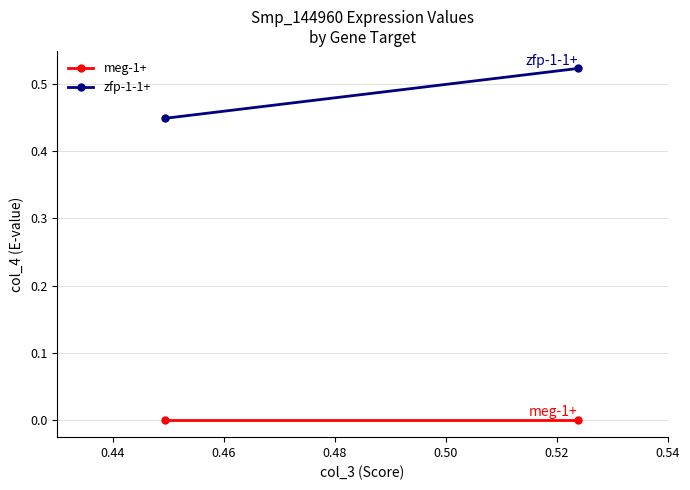

True or false: zfp-1-1+ has a value of 0.2 at 0.44.

False